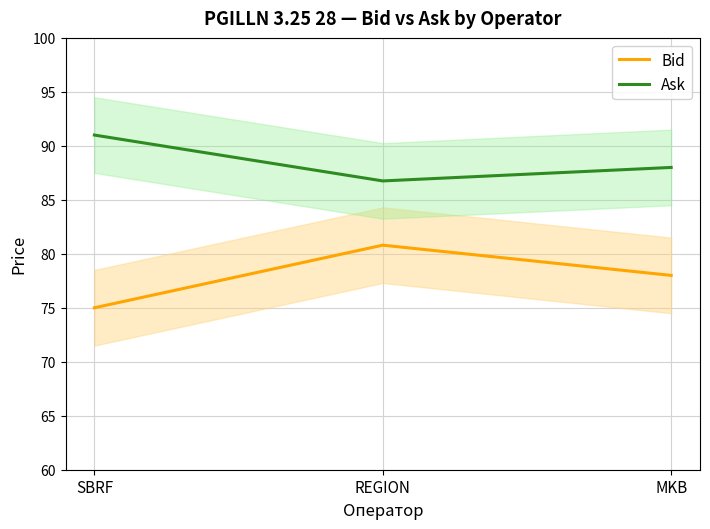

What is the difference between the maximum and minimum values in the Bid series?

5.8